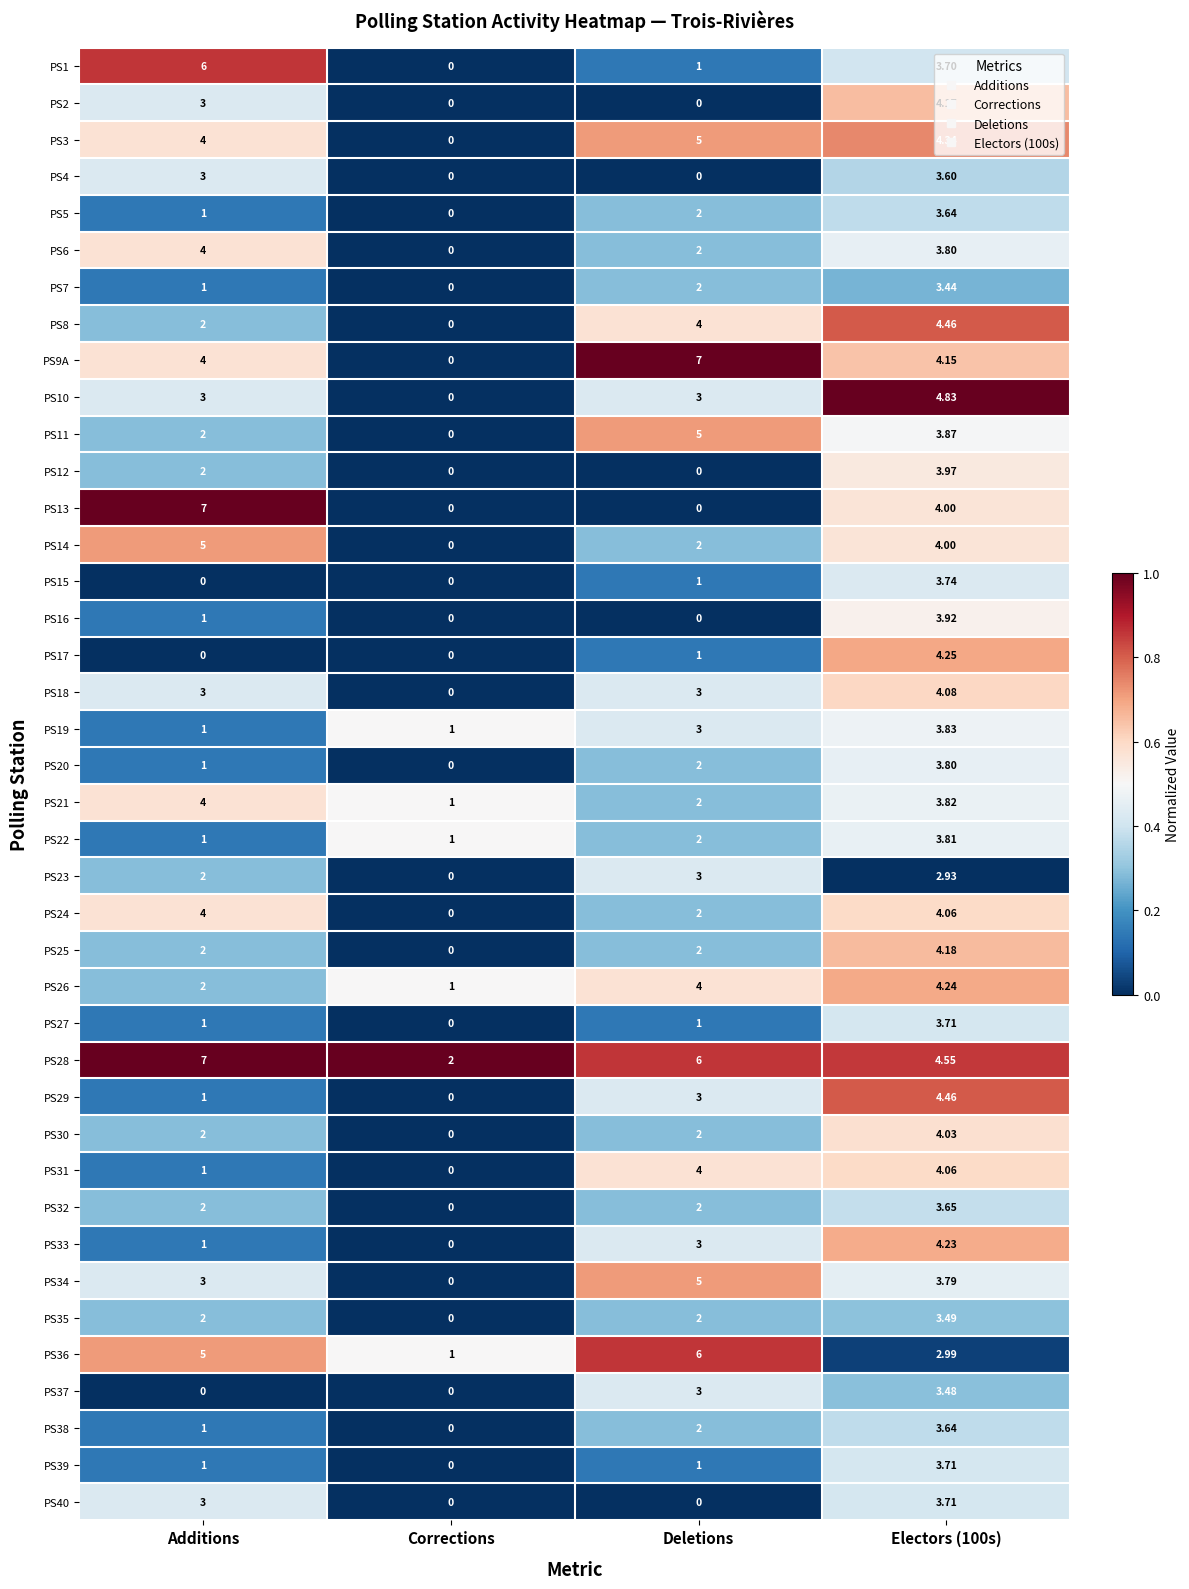

Is the value of PS30 at Electors (100s) greater than the value of PS29 at Deletions?

Yes